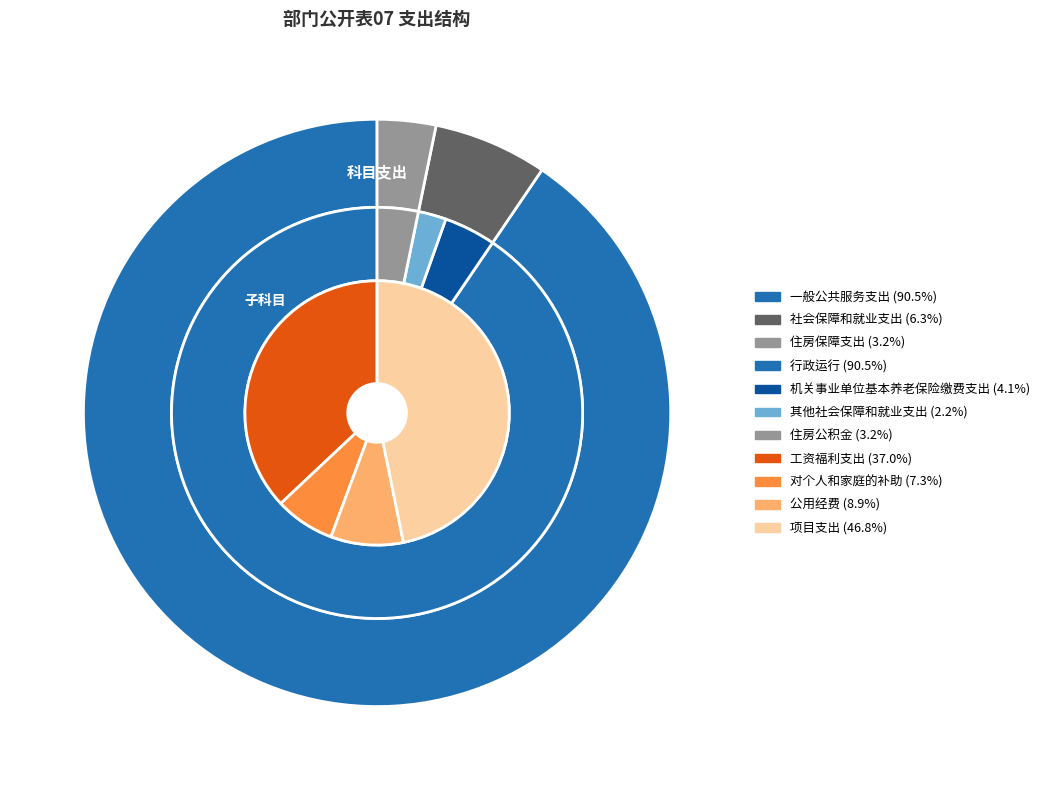

Which category has the smallest portion of the pie?

住房保障支出